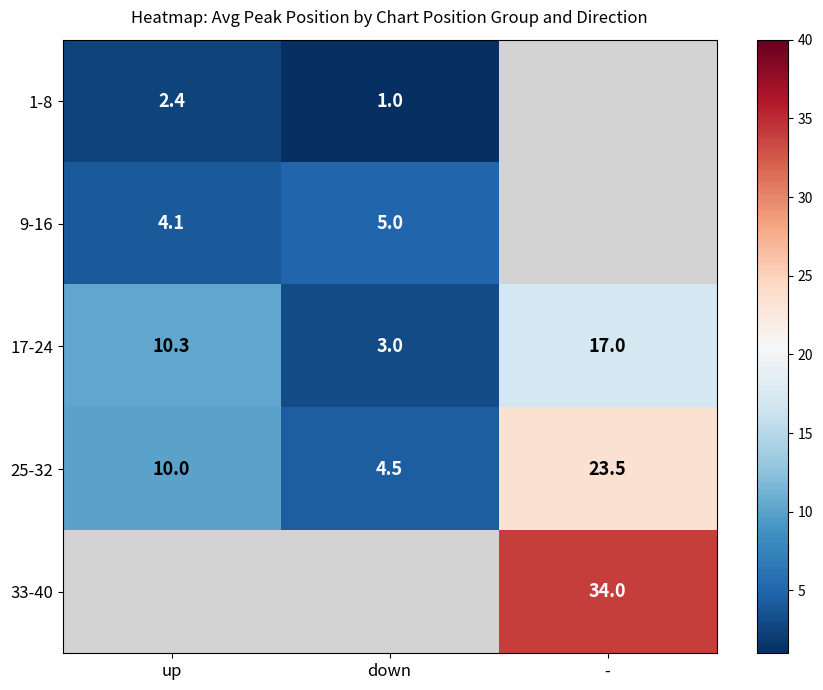

At down, list the series in order from smallest to largest.

1-8, 17-24, 25-32, 9-16, 33-40